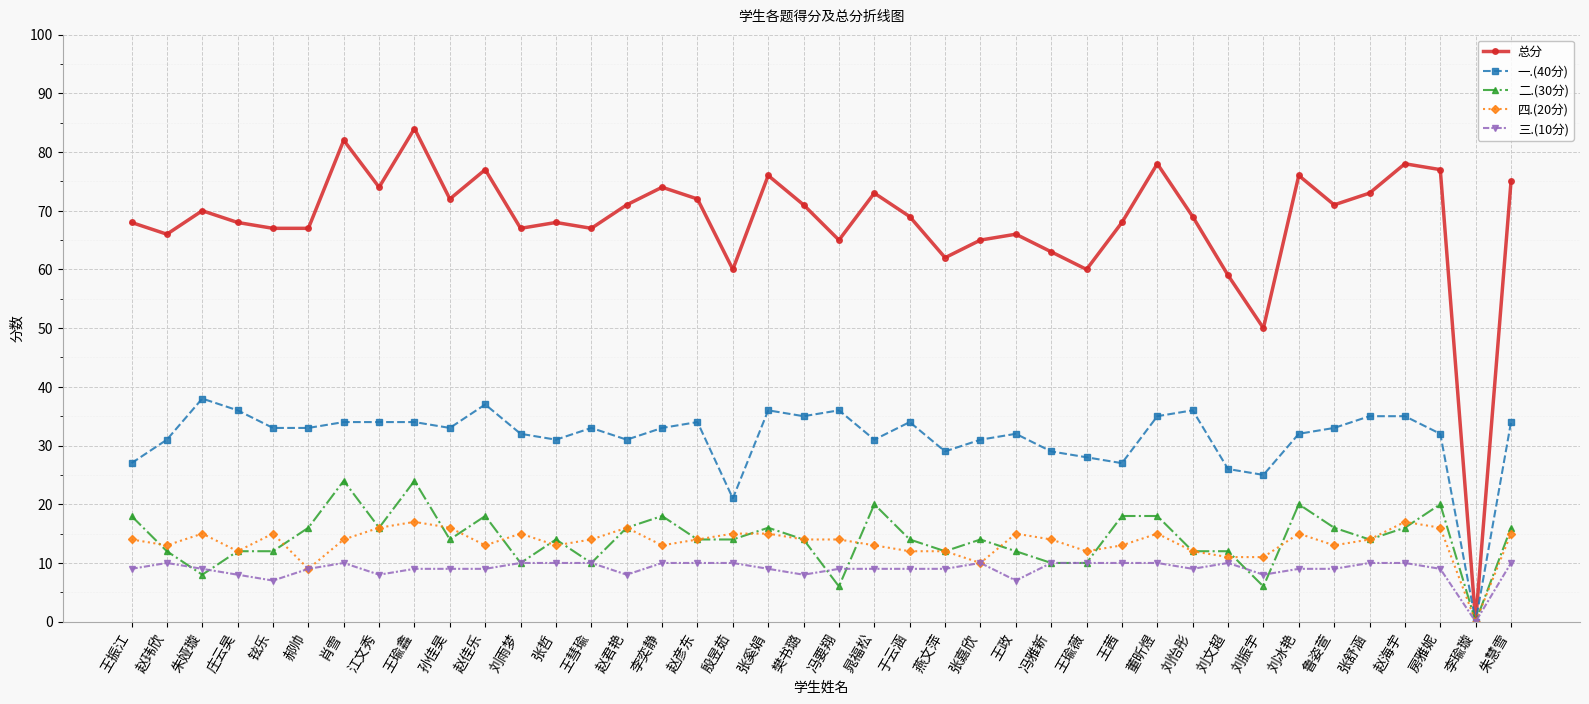

What is the label of the 19th point from the left?

张奚娟